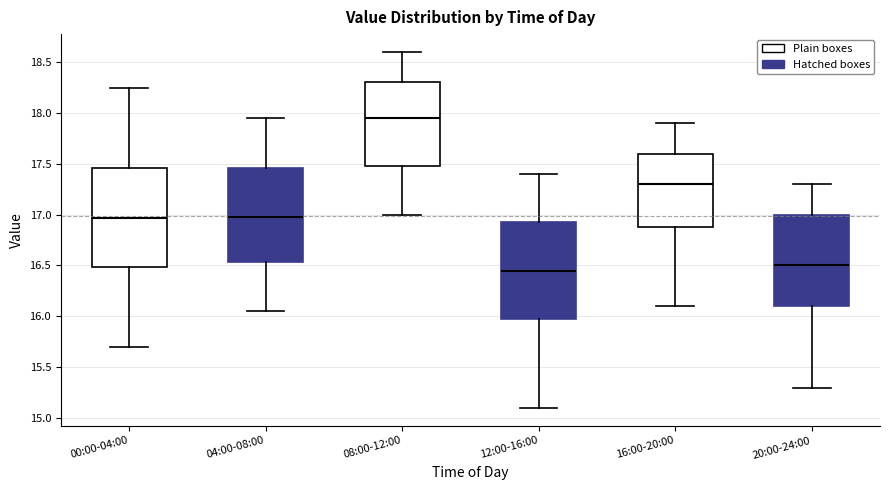

Which box's median line is the lowest?

12:00-16:00